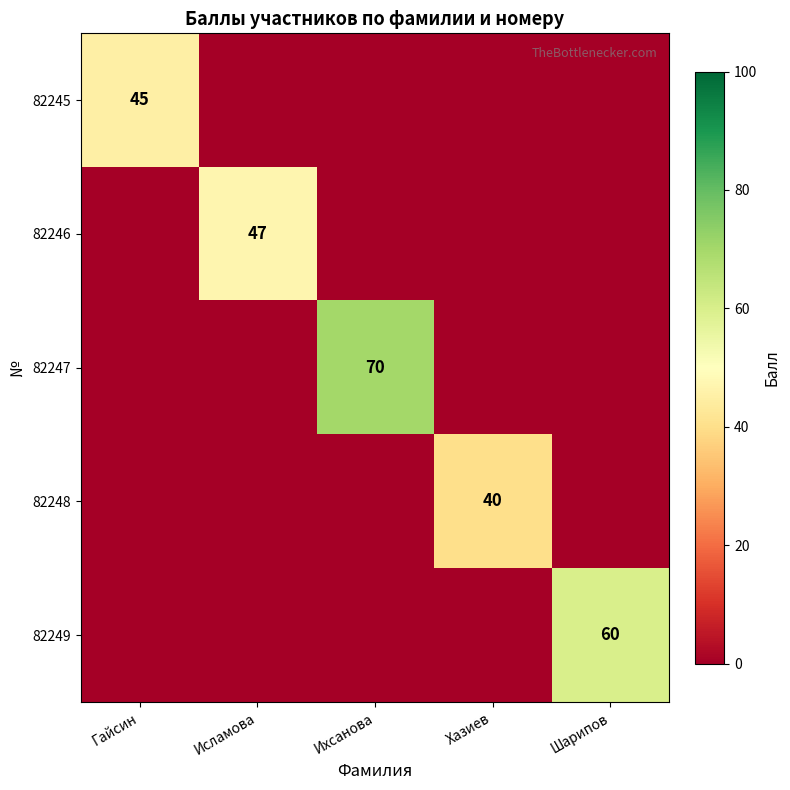

Between Исламова and Шарипов, which series saw the biggest shift?

82249